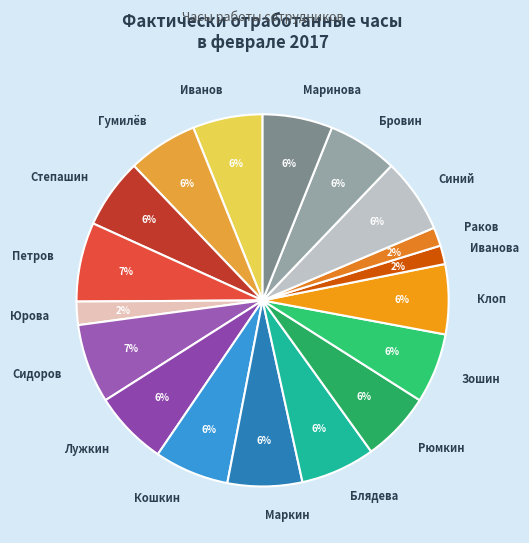

True or false: Петров accounts for 13% of the total.

False